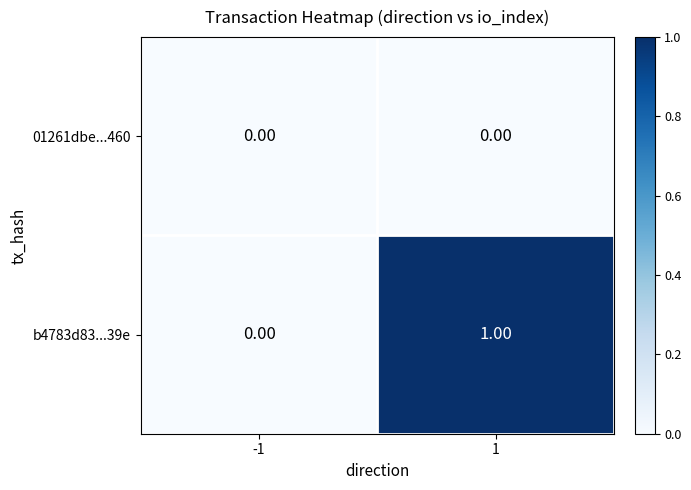

Is the value of 01261dbe...460 at -1 greater than the value of b4783d83...39e at 1?

No